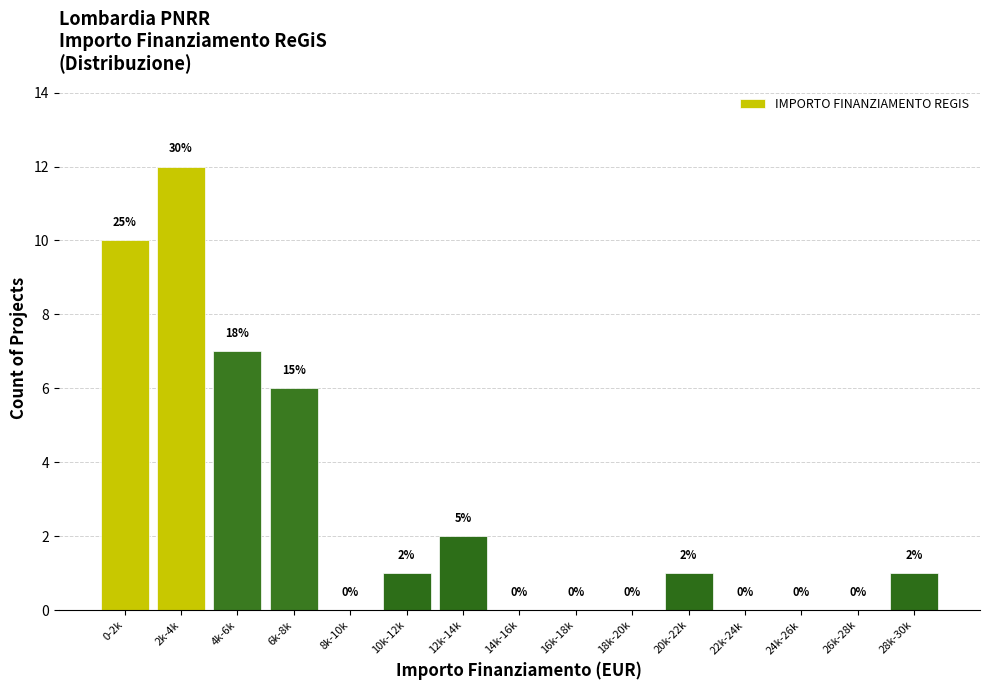

Reading left to right, extract all data points from this chart.

0-2k=10	2k-4k=12	4k-6k=7	6k-8k=6	8k-10k=0	10k-12k=1	12k-14k=2	14k-16k=0	16k-18k=0	18k-20k=0	20k-22k=1	22k-24k=0	24k-26k=0	26k-28k=0	28k-30k=1